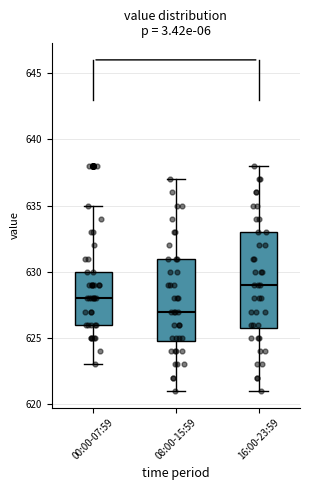

Where does the upper whisker of the box for 16:00-23:59 end on the y-axis? The values are not printed on the chart, so give them approximately, as read against the axis.

638